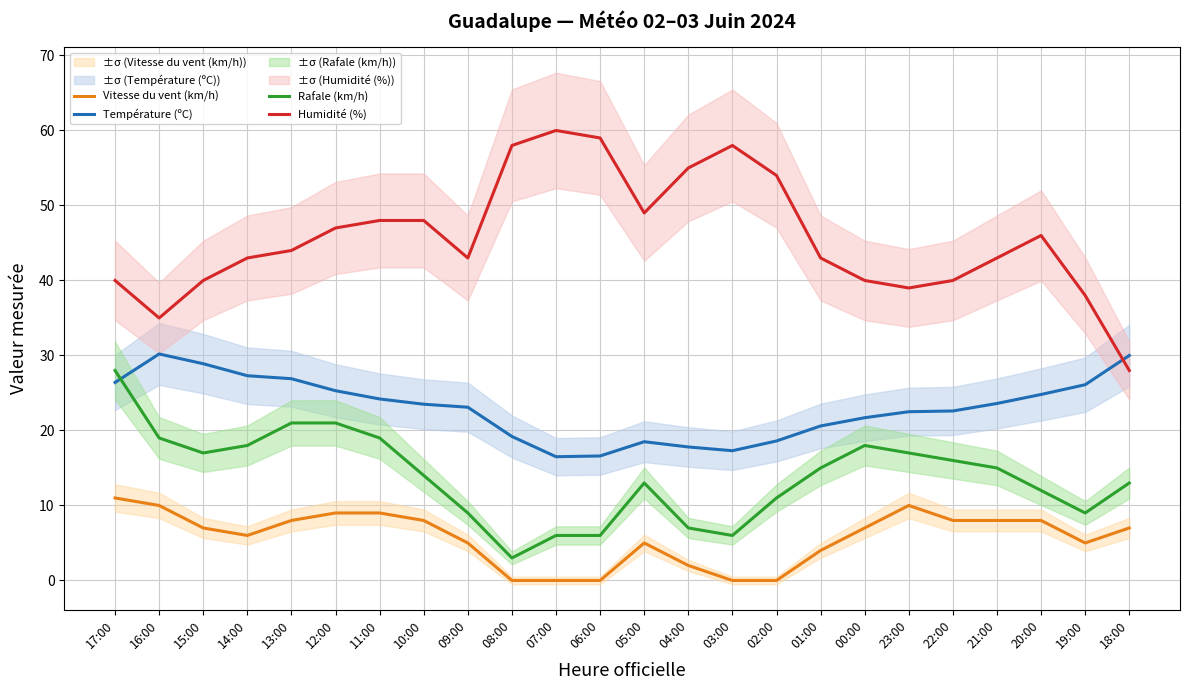

Does the chart display data point markers on the line(s)?

No